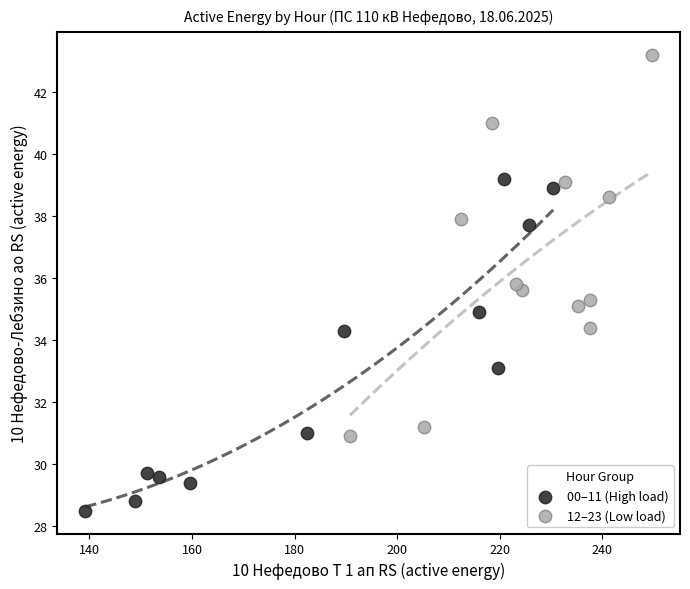

Which series has the largest Y range (max minus min)?

12–23 (Low load)